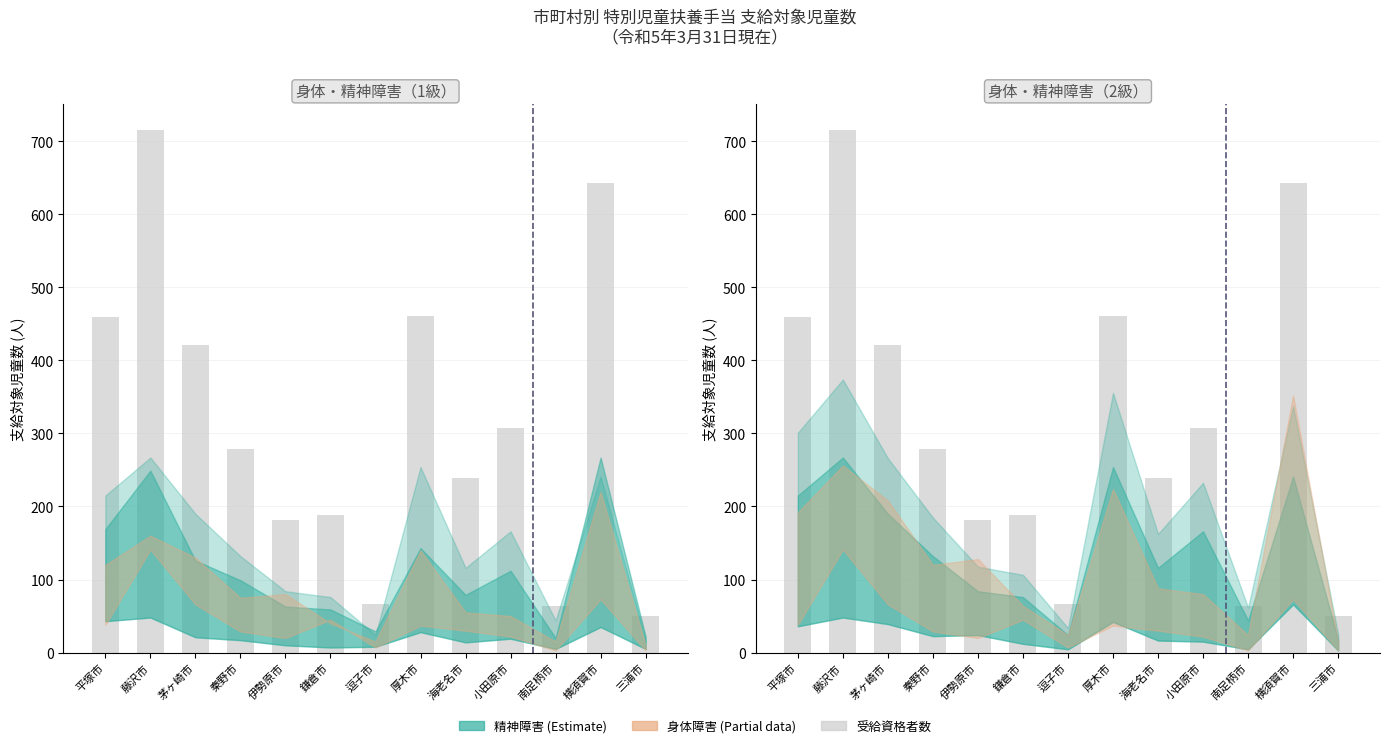

Which category has the lowest value across all series?

三浦市